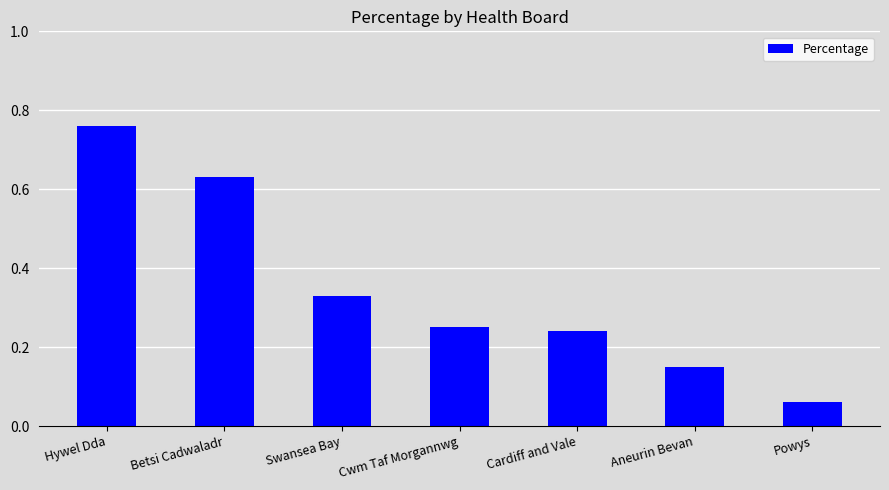

The chart shows a value of 0.4 at Cardiff and Vale. True or false?

False